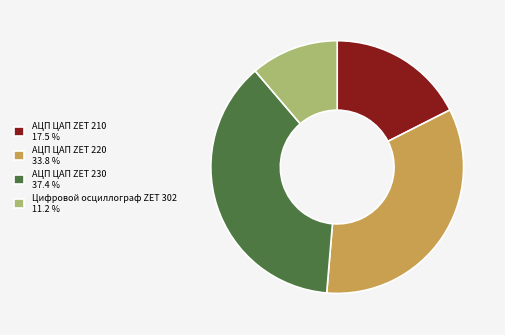

Which slice is the largest?

АЦП ЦАП ZET 230